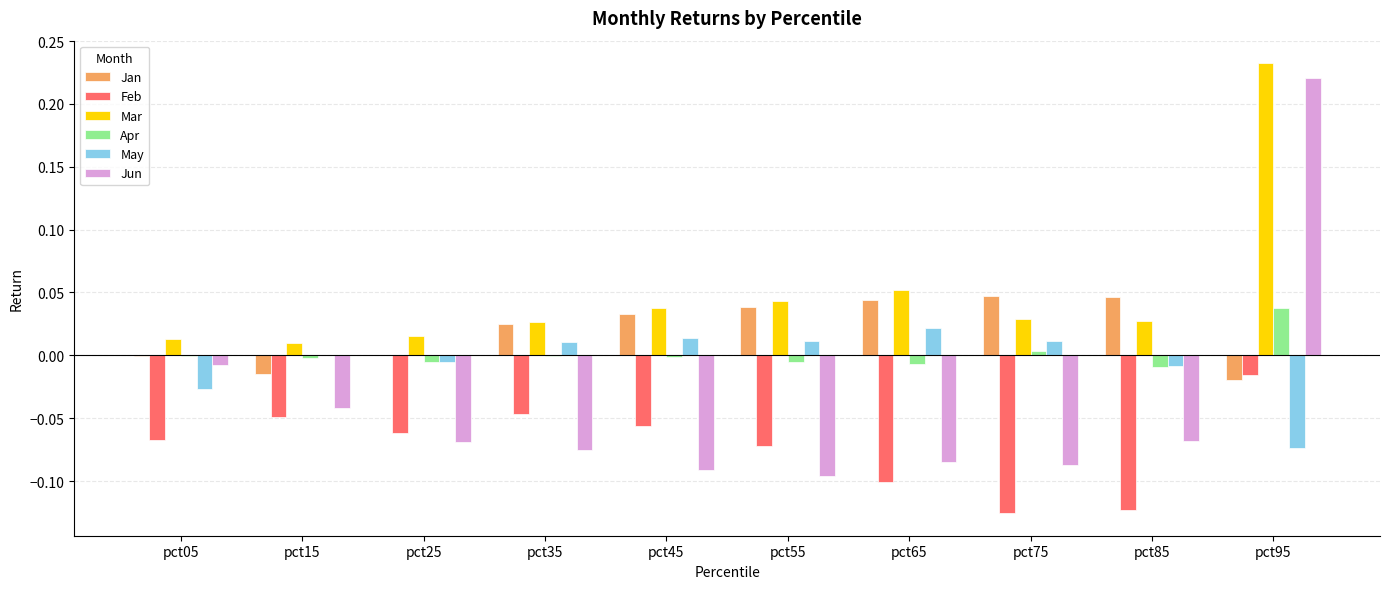

Which series changed the most between pct15 and pct95?

Jun